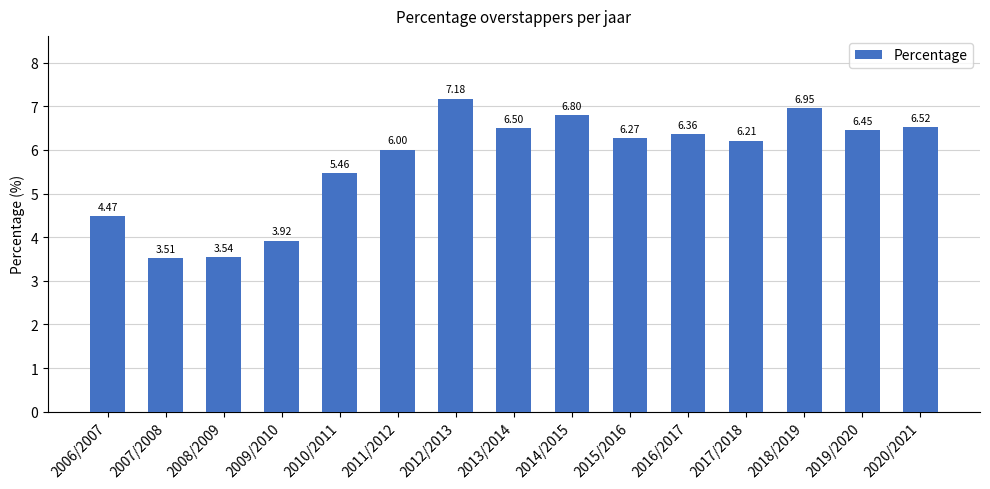

Rank the categories by value from highest to lowest.

2012/2013, 2018/2019, 2014/2015, 2020/2021, 2013/2014, 2019/2020, 2016/2017, 2015/2016, 2017/2018, 2011/2012, 2010/2011, 2006/2007, 2009/2010, 2008/2009, 2007/2008